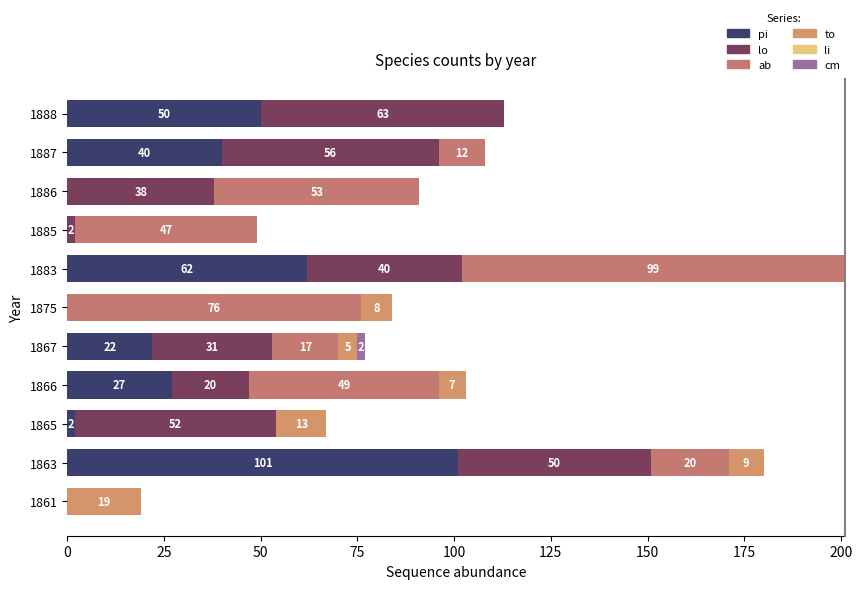

Count the number of categories in the chart.

11